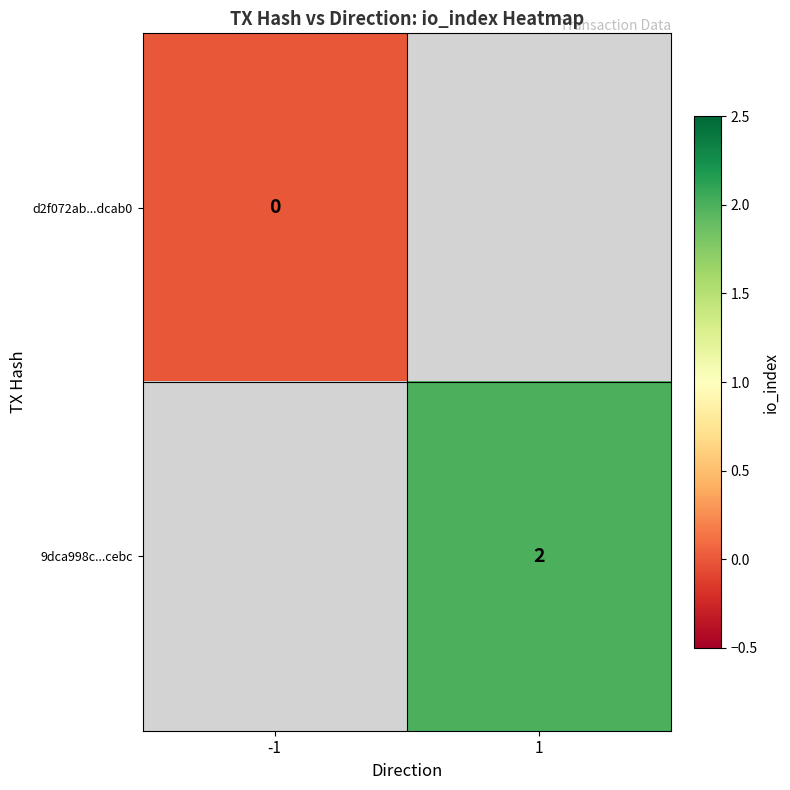

True or false: 9dca998c...cebc has a value of 2 at 1.

True